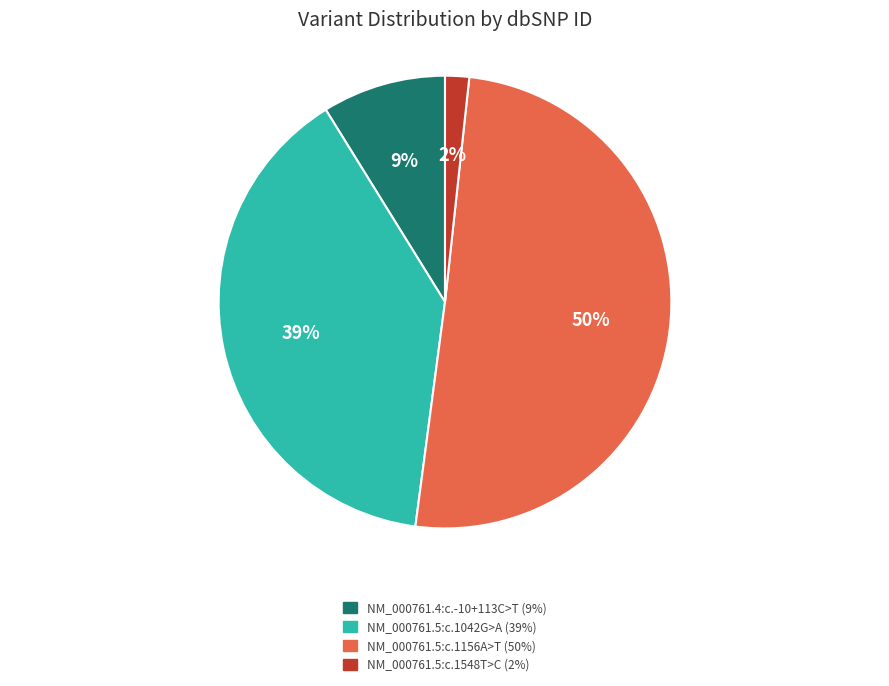

Rank the categories by value from lowest to highest.

NM_000761.5:c.1548T>C, NM_000761.4:c.-10+113C>T, NM_000761.5:c.1042G>A, NM_000761.5:c.1156A>T